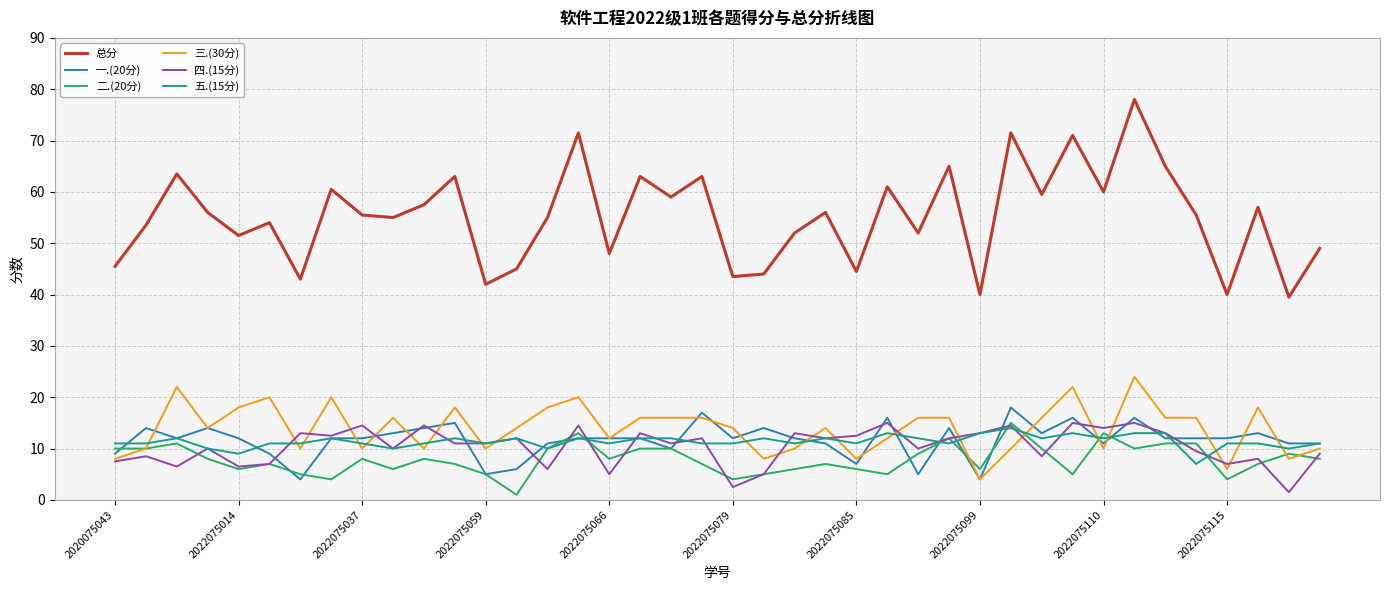

Is this an area chart (filled region under the line)?

No